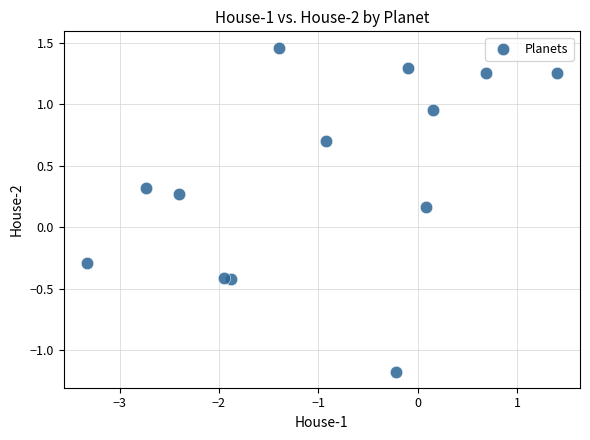

What is the range of X values (max minus min)?

4.7